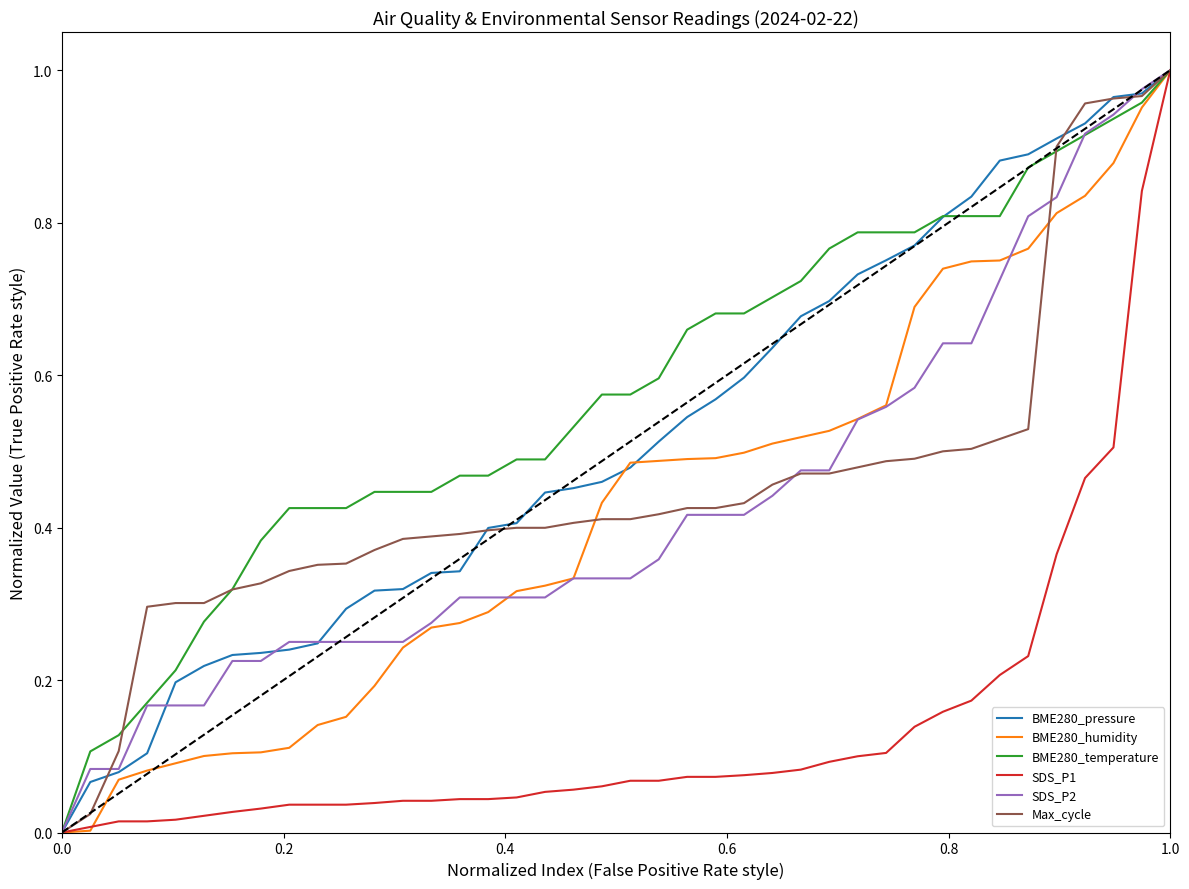

Which series has the largest total across all categories?

BME280_temperature